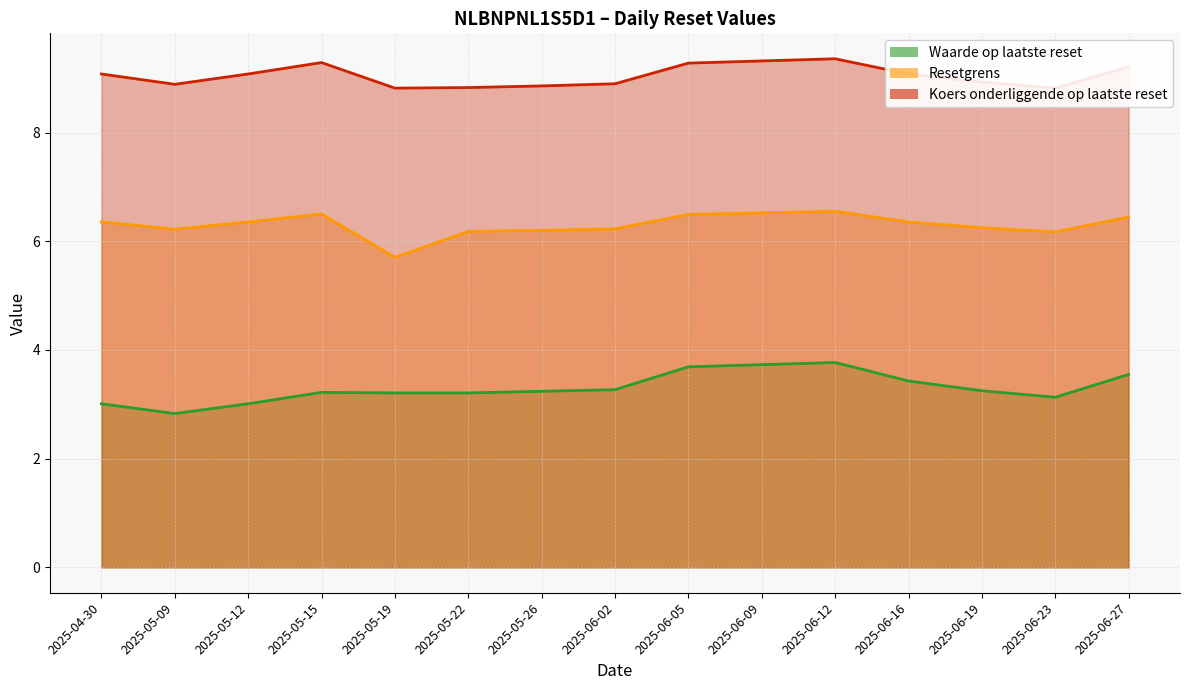

Which category has the lowest value in the Resetgrens series?

2025-05-19